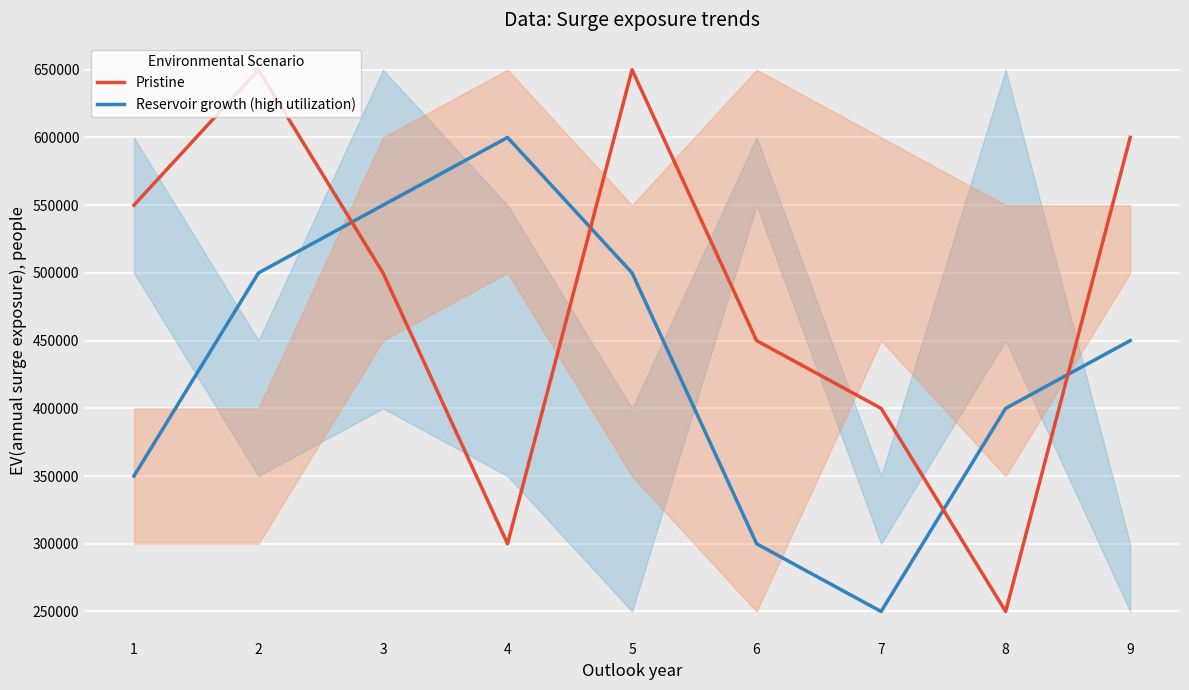

What is the approximate value of Pristine at 7?

400000